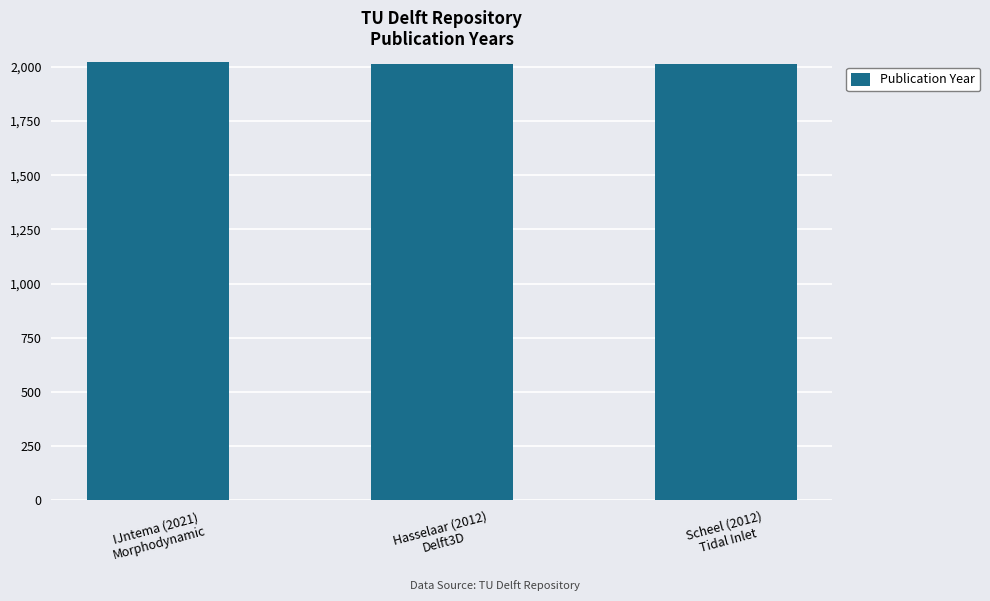

What is the maximum value shown in the chart?

2021